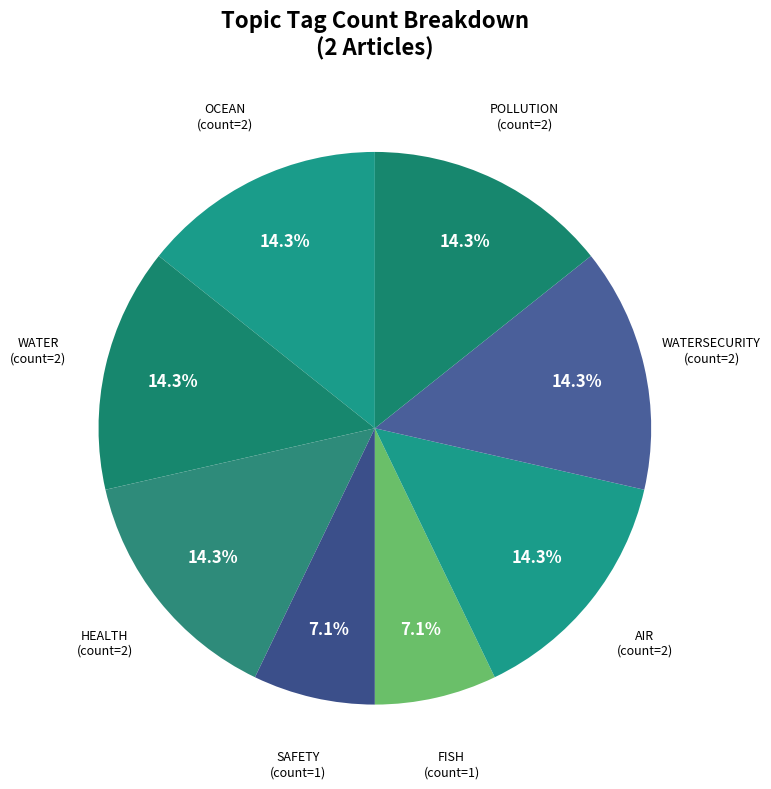

Count the number of slices in the pie.

8